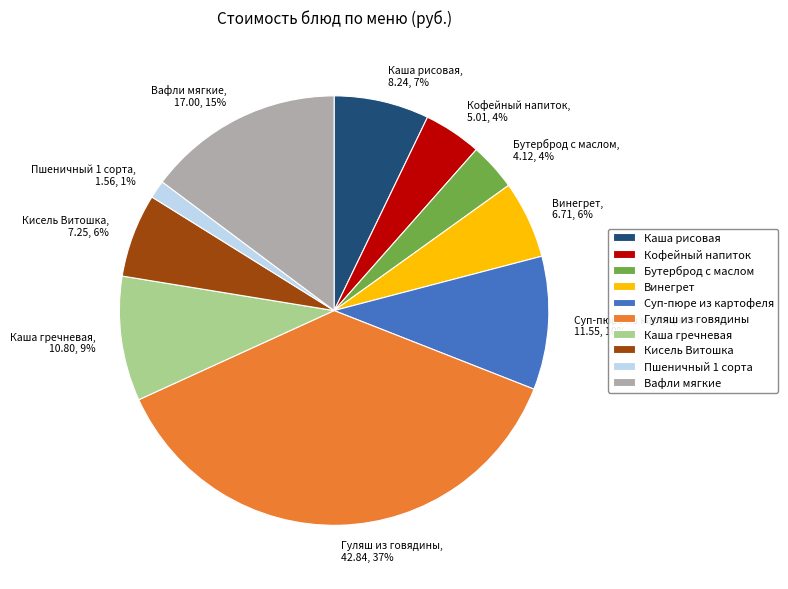

What is the ratio of the value at Пшеничный 1 сорта to the value at Вафли мягкие?

0.1